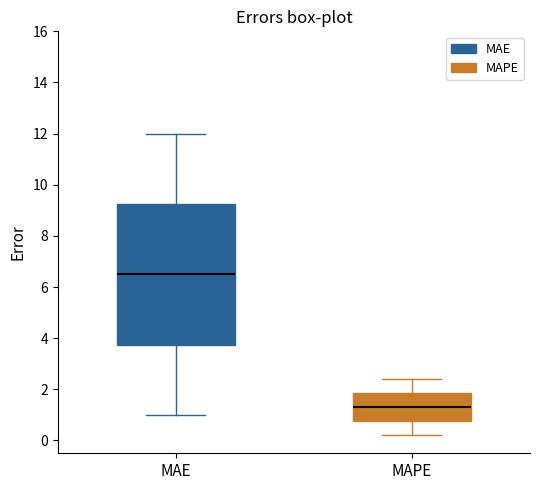

Reading left to right, read every box against the y-axis: the position of its median line, the range the box covers, and the ends of its whiskers. The values are not printed on the chart, so give them approximately, as read against the axis.

MAE: median 6.6, box 3.8 to 9.2, whiskers 1.0 to 12.0
MAPE: median 1.4, box 0.8 to 1.8, whiskers 0.2 to 2.4